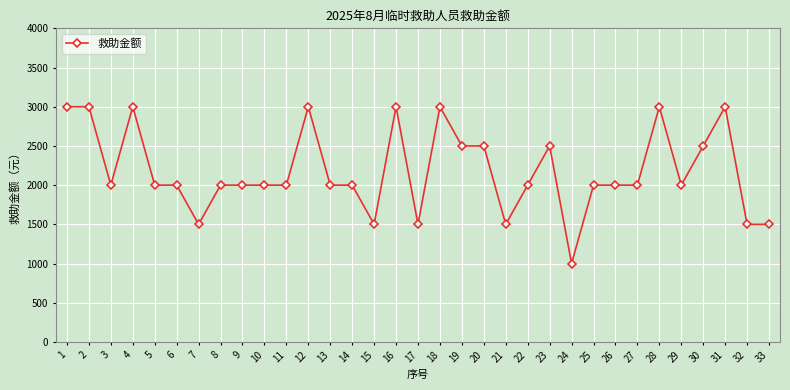

Which category has the lowest value across all series?

24